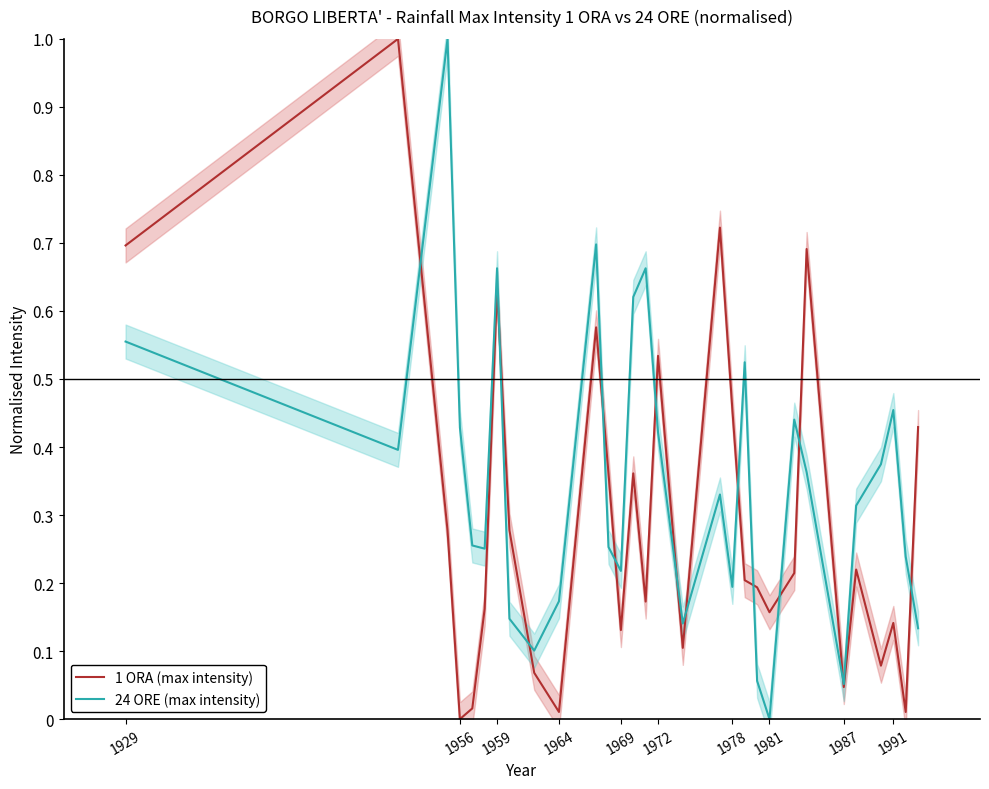

What is the maximum value for 24 ORE (max intensity)?

1.0